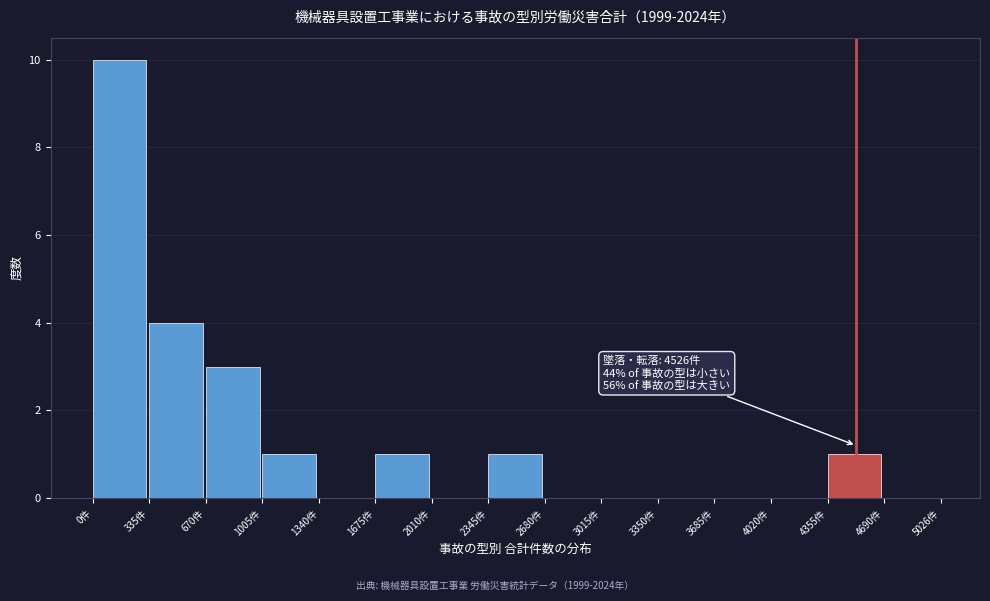

Which range on the x-axis has the tallest bar?

0 to 350